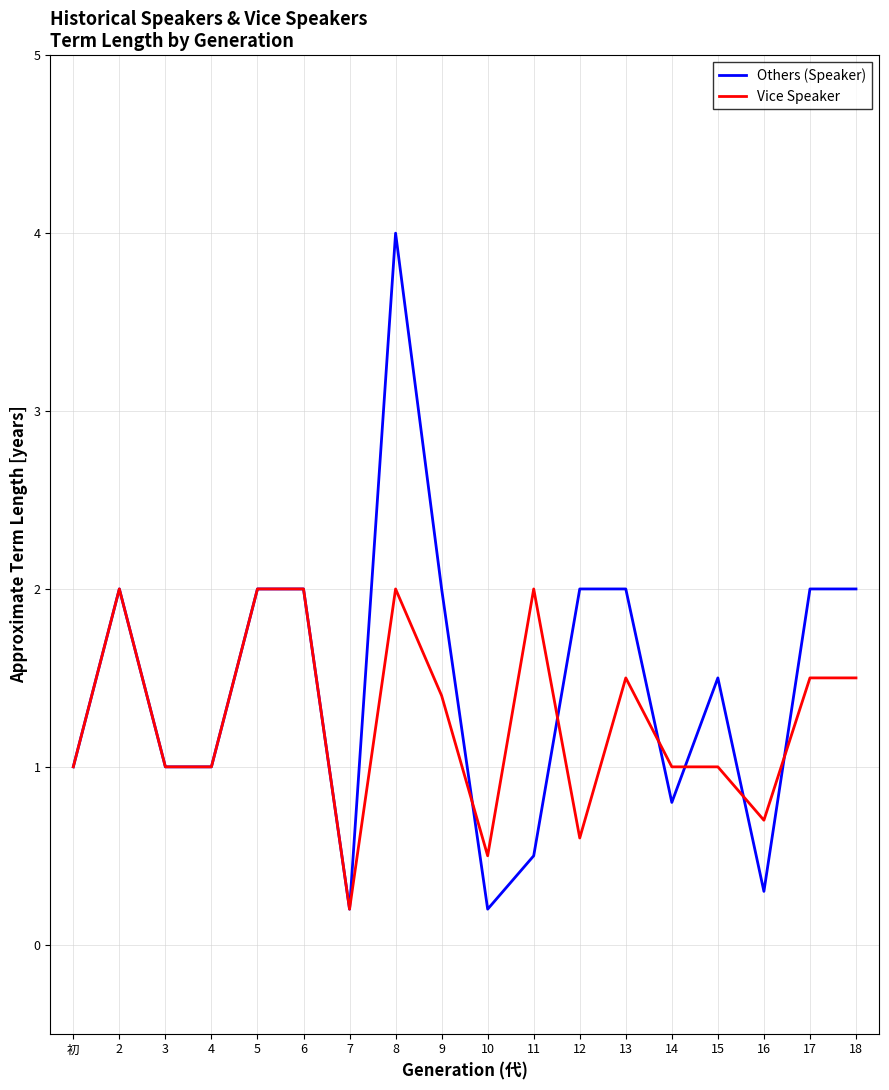

Which series changed the most between 5 and 9?

Vice Speaker